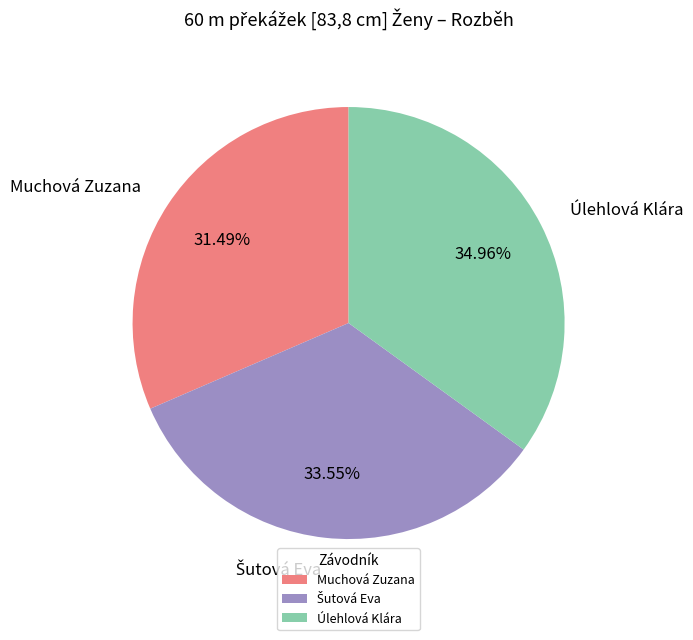

True or false: Úlehlová Klára accounts for 35% of the total.

True